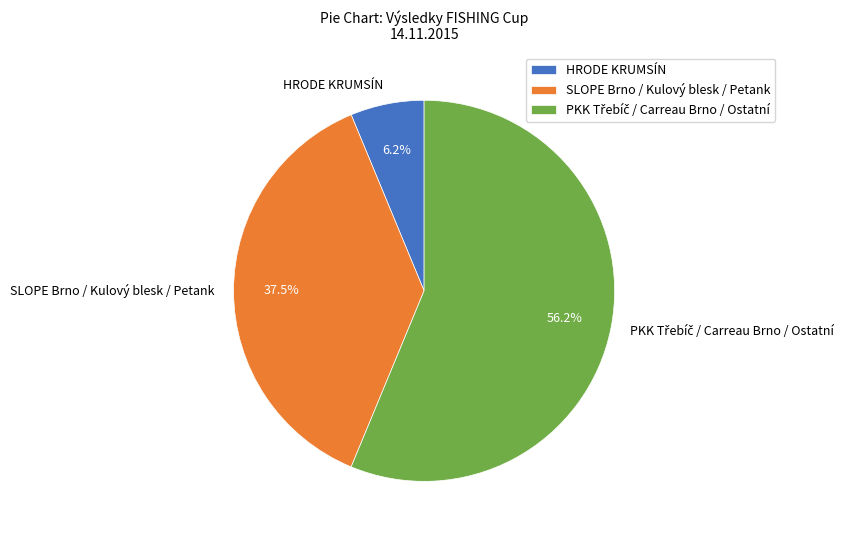

Is the sum of SLOPE Brno / Kulový blesk / Petank and HRODE KRUMSÍN greater than half?

No